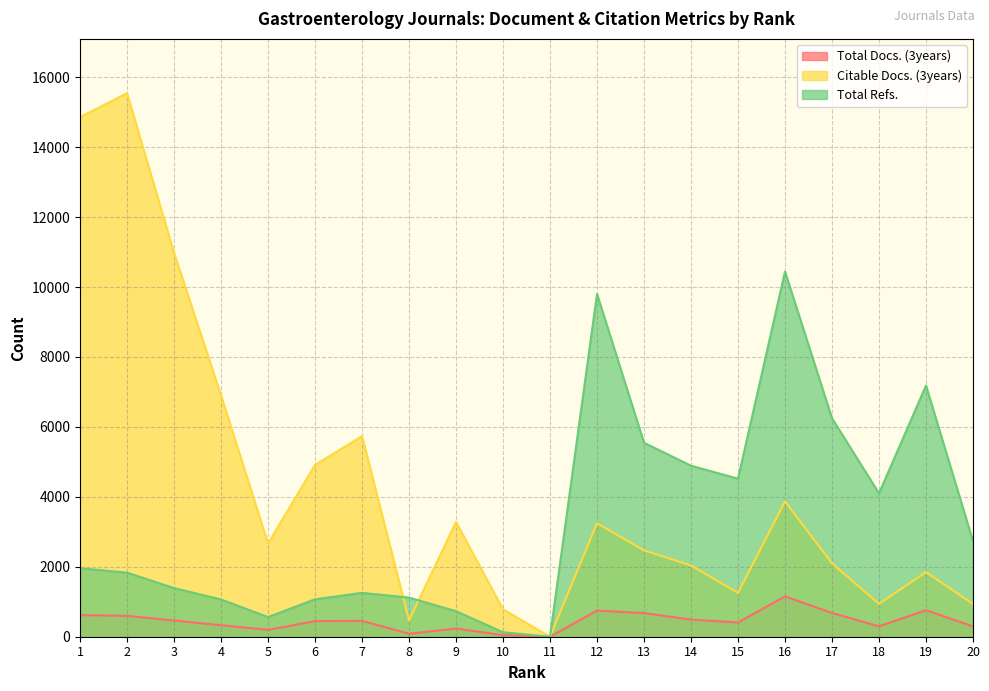

List the series in order of their peak value, highest first.

Citable Docs. (3years), Total Refs., Total Docs. (3years)